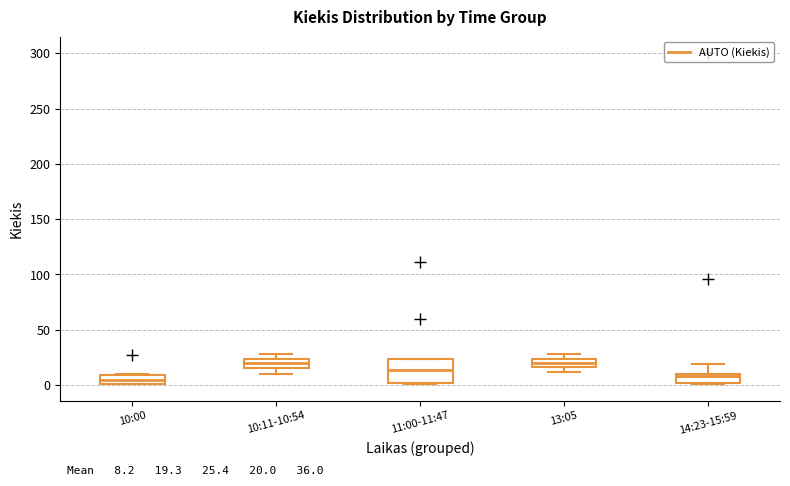

Comparing the boxes themselves (not the whiskers), which one is the tallest?

11:00-11:47